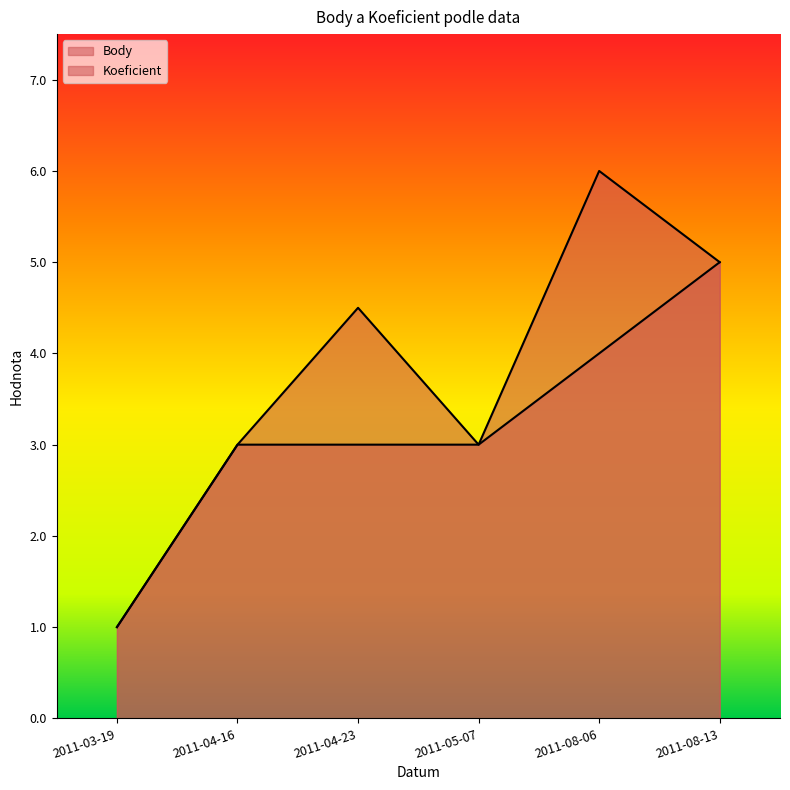

Is it true that Koeficient equals 1.8 at 2011-05-07?

False